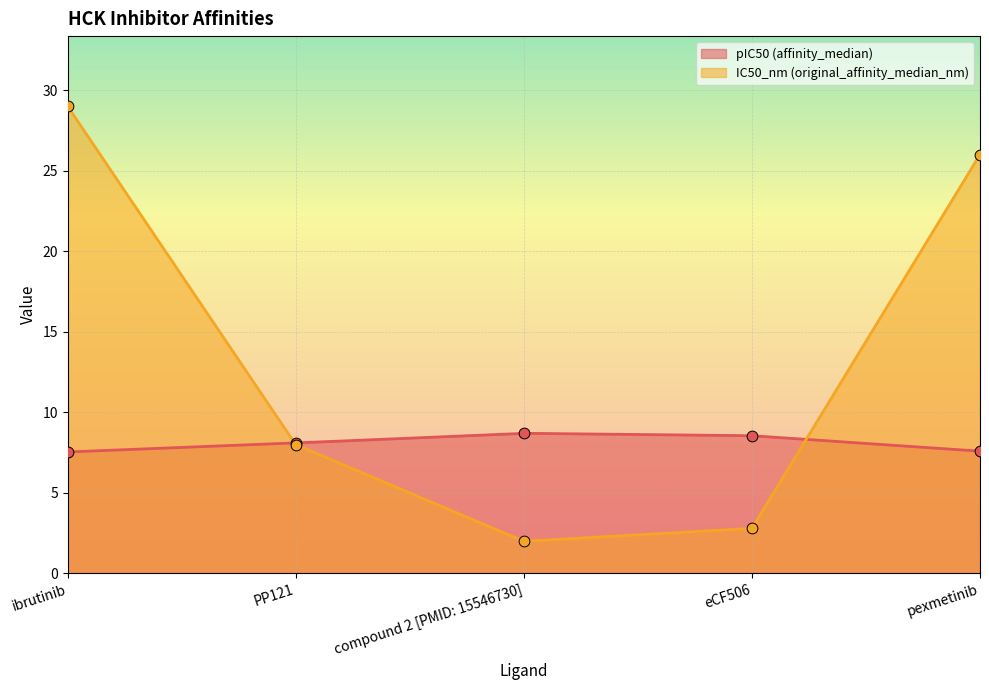

Is the value of pIC50 (affinity_median) at PP121 greater than the value of IC50_nm (original_affinity_median_nm) at ibrutinib?

No